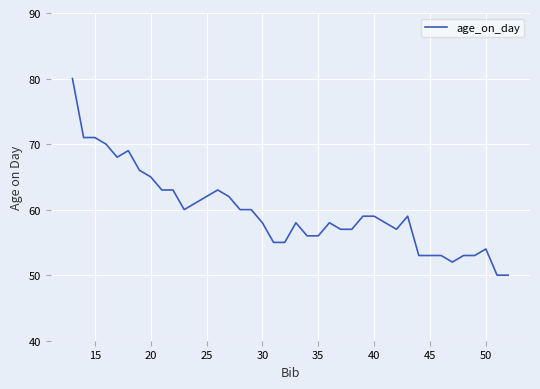

What is the difference between the maximum and minimum values?

30